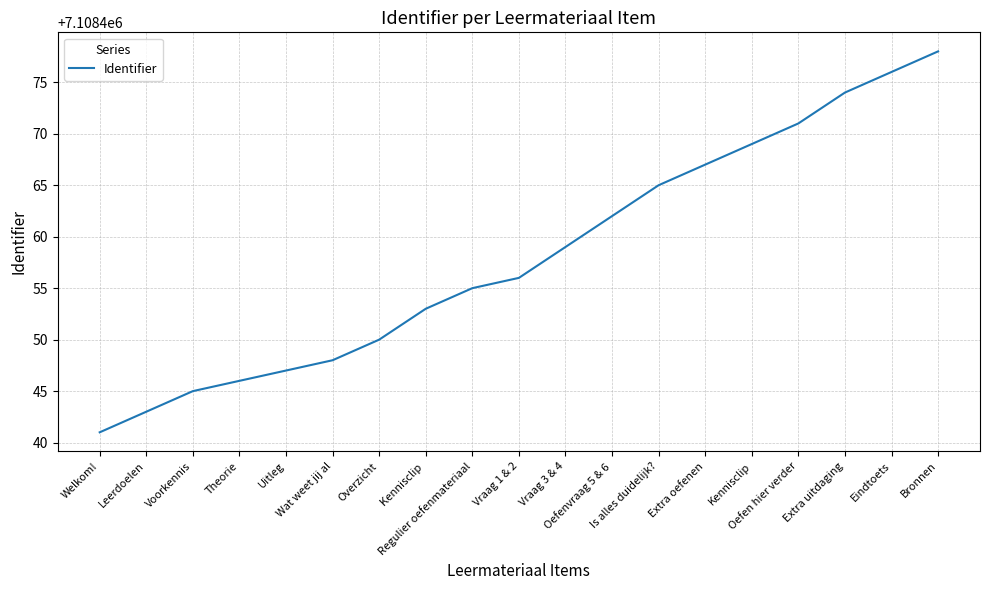

Is it true that the value at Voorkennis is 7108445?

True